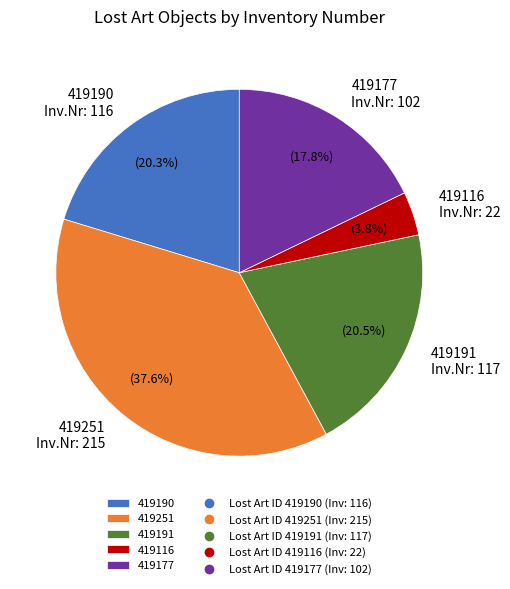

What is the ratio of the value at 419177 to the value at 419191?

0.9